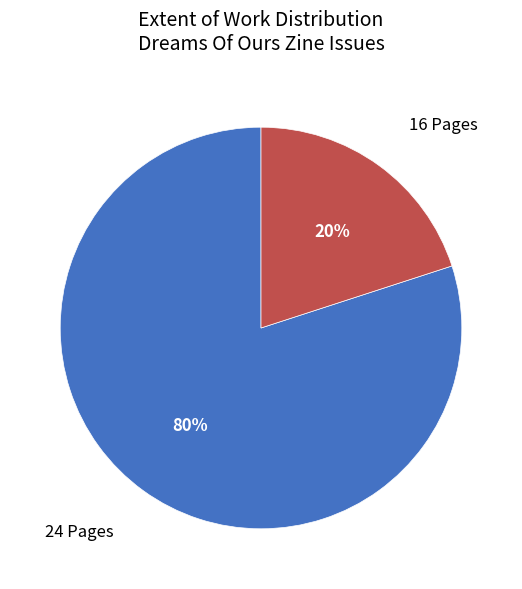

Which slice is the smallest?

16 Pages